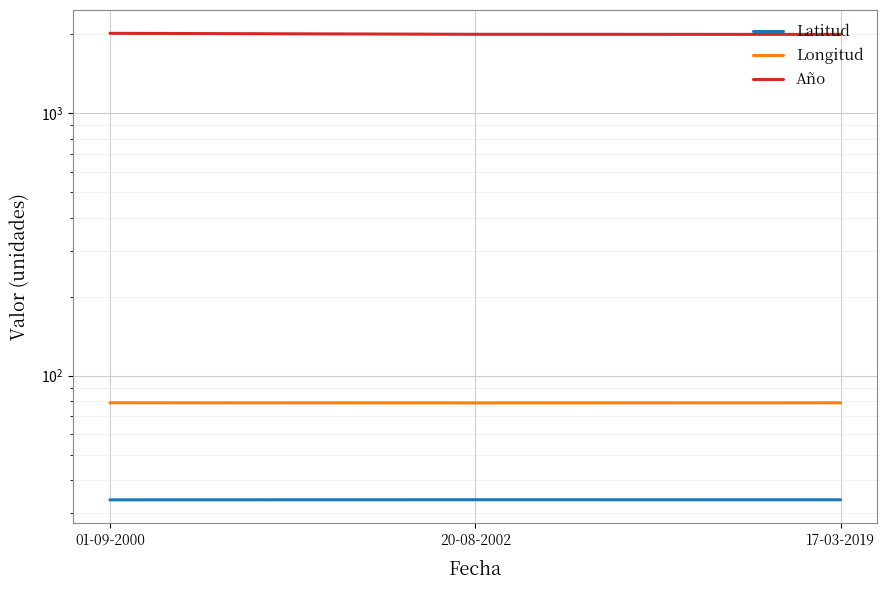

How many lines are shown in the chart?

3